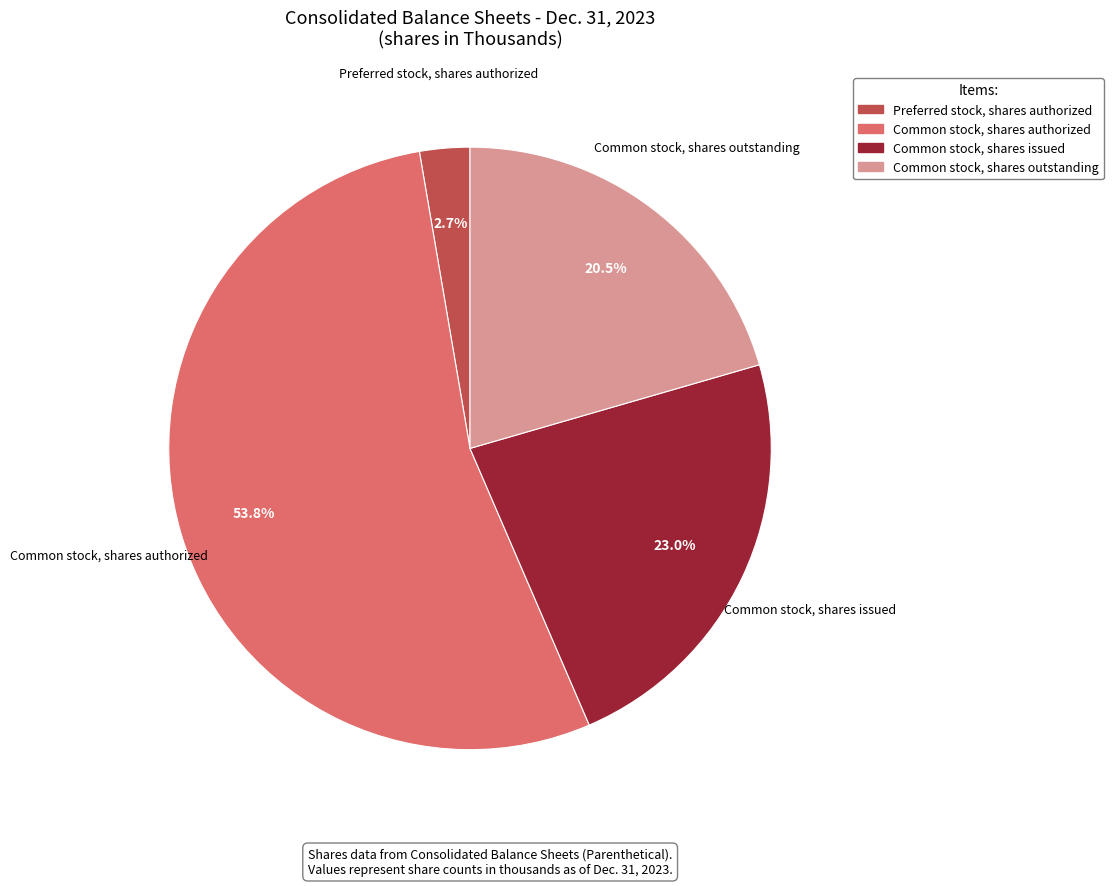

What percentage is the Preferred stock, shares authorized slice, to the nearest percent?

3%